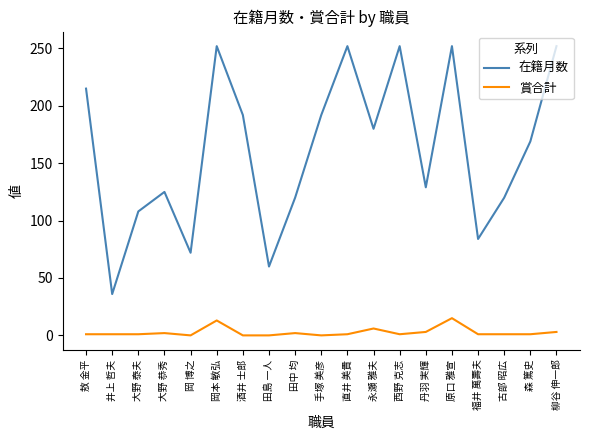

True or false: 賞合計 and 在籍月数 cross at least once.

False